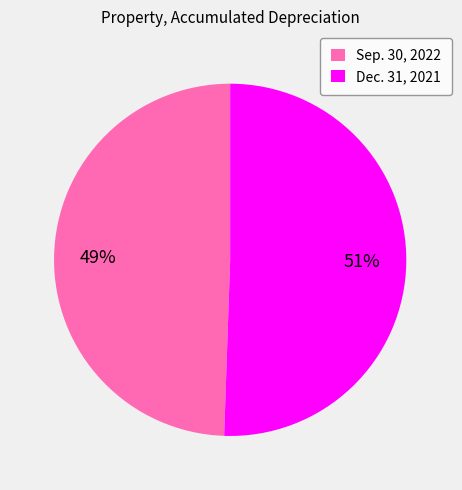

Does Dec. 31, 2021 represent more than half of the total?

Yes